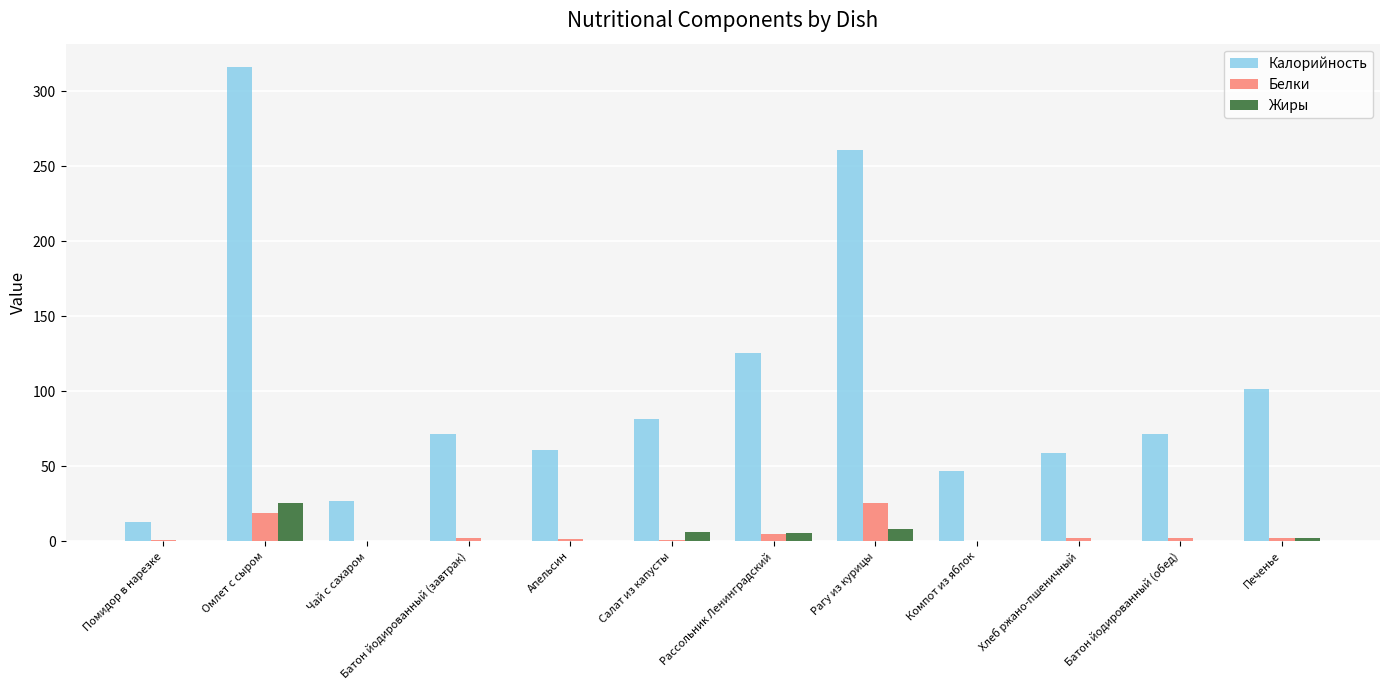

Which series has the largest total across all categories?

Калорийность